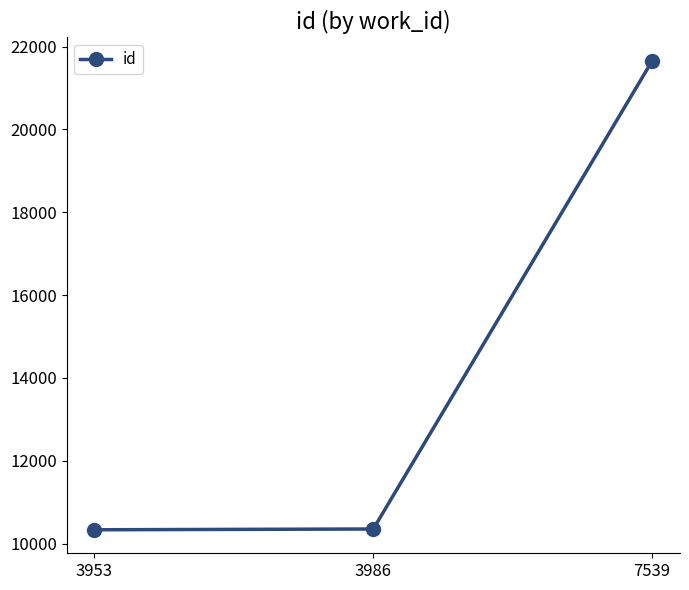

Count the number of data series in this chart.

1